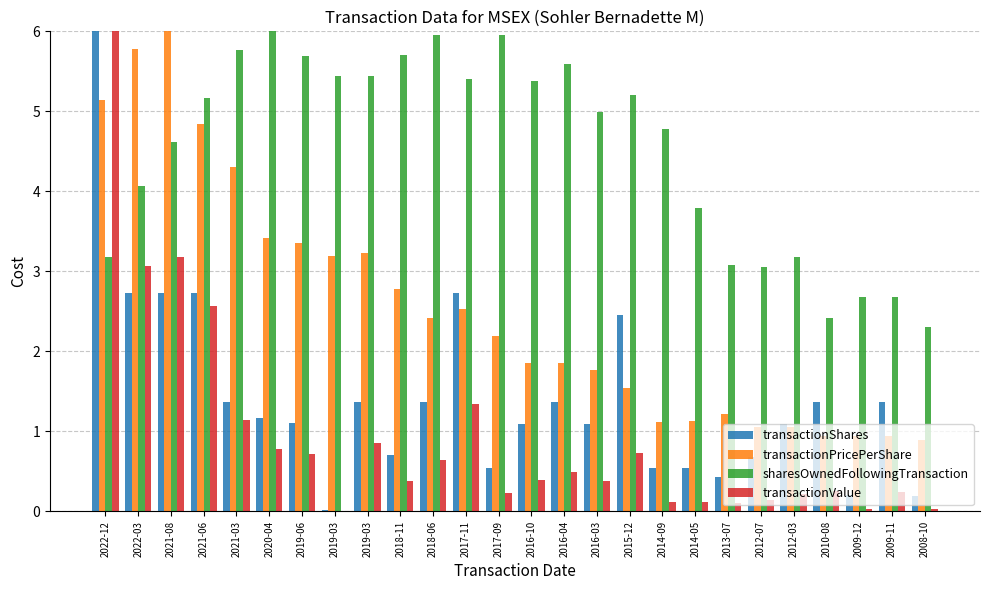

Read the transactionValue value at 2014-09.

0.1